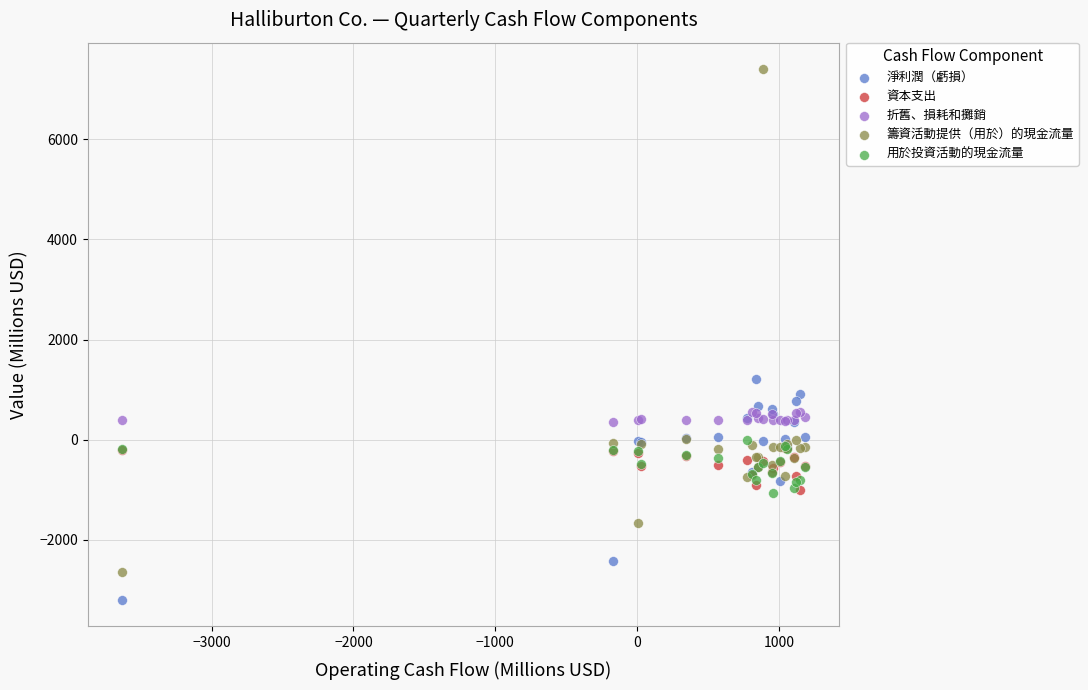

Which series has the largest Y range (max minus min)?

籌資活動提供（用於）的現金流量